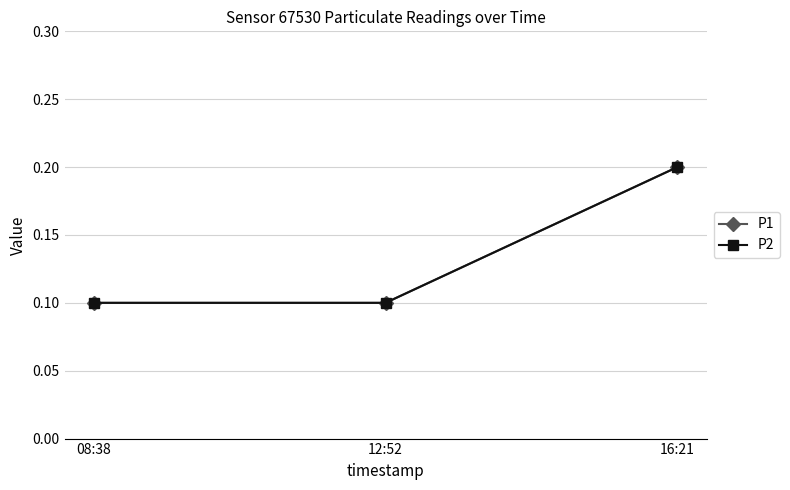

Which label corresponds to the largest value in the chart?

16:21